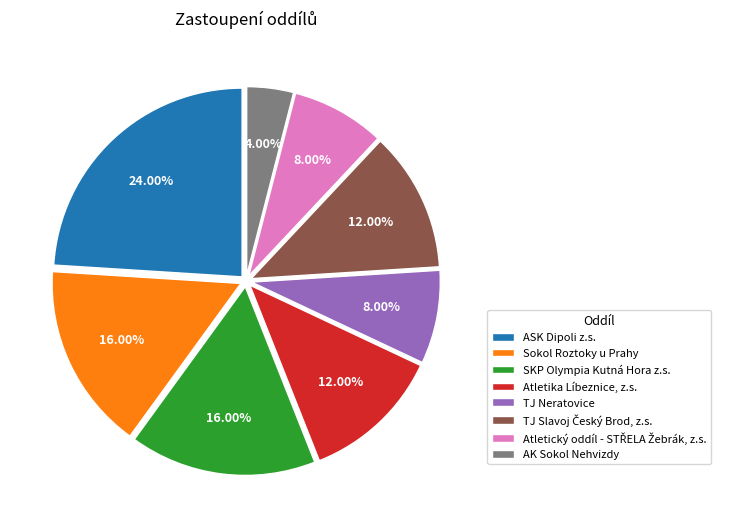

Between SKP Olympia Kutná Hora z.s. and TJ Neratovice, which is larger?

SKP Olympia Kutná Hora z.s.